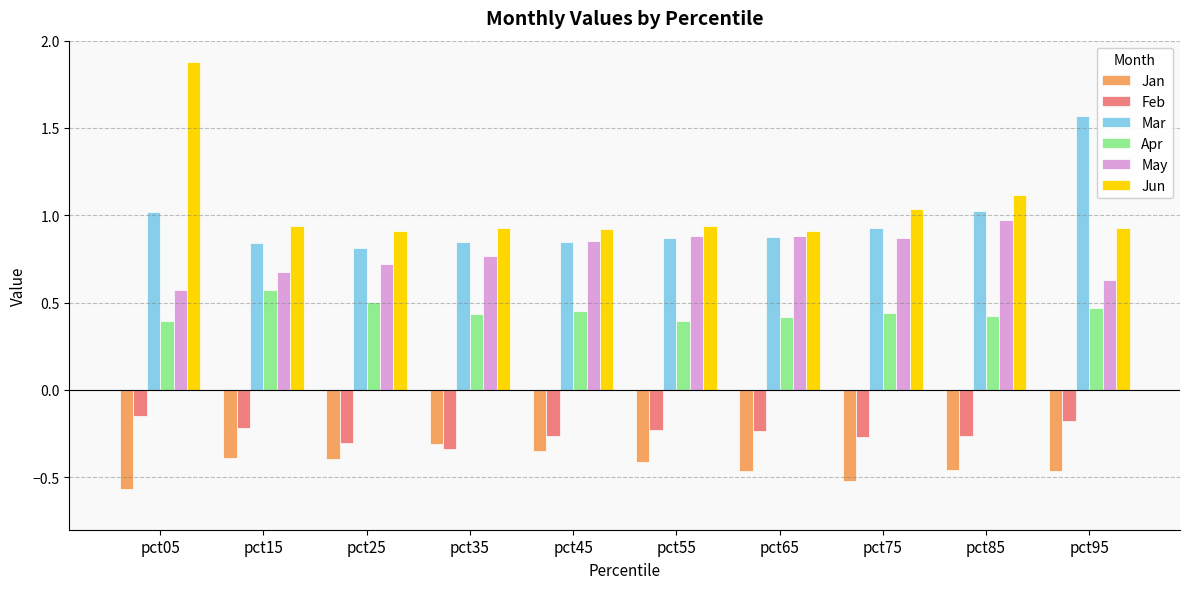

How many groups of bars are there?

10